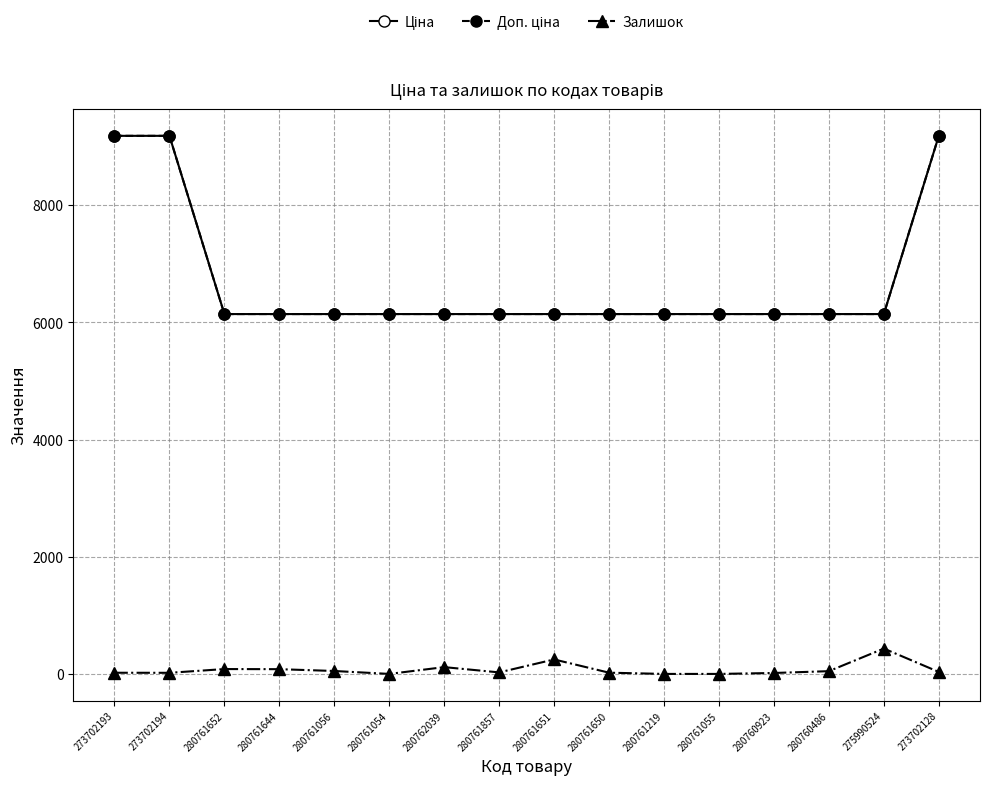

Reading right to left, transcribe all the data shown in this chart.

Ціна: 9185.9	6143.2	6143.2	6143.2	6143.2	6143.2	6143.2	6143.2	6143.2	6143.2	6143.2	6143.2	6143.2	6143.2	9185.9	9185.9
Доп. ціна: 9185.9	6143.2	6143.2	6143.2	6143.2	6143.2	6143.2	6143.2	6143.2	6143.2	6143.2	6143.2	6143.2	6143.2	9185.9	9185.9
Залишок: 34.0	433.0	47.0	16.0	0.0	0.0	21.0	247.0	26.0	116.0	0.0	50.0	81.0	83.0	19.0	20.0